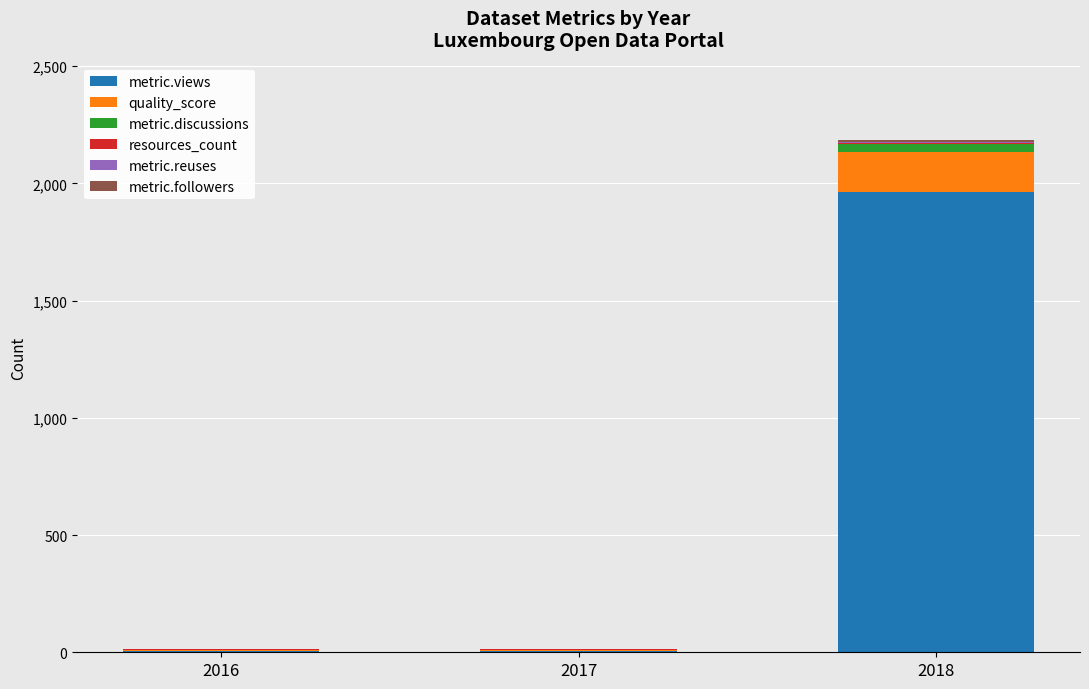

What is the highest value of the metric.views series?

1963